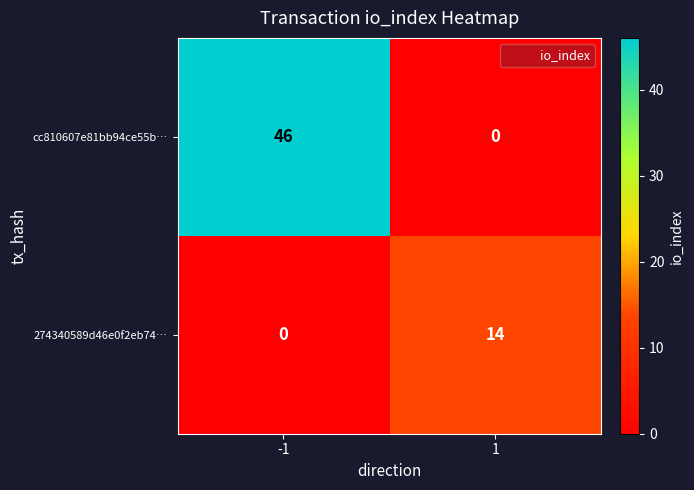

Reading left to right, transcribe all the data shown in this chart.

cc810607e81bb94ce55b…: -1=46	1=0
274340589d46e0f2eb74…: -1=0	1=14